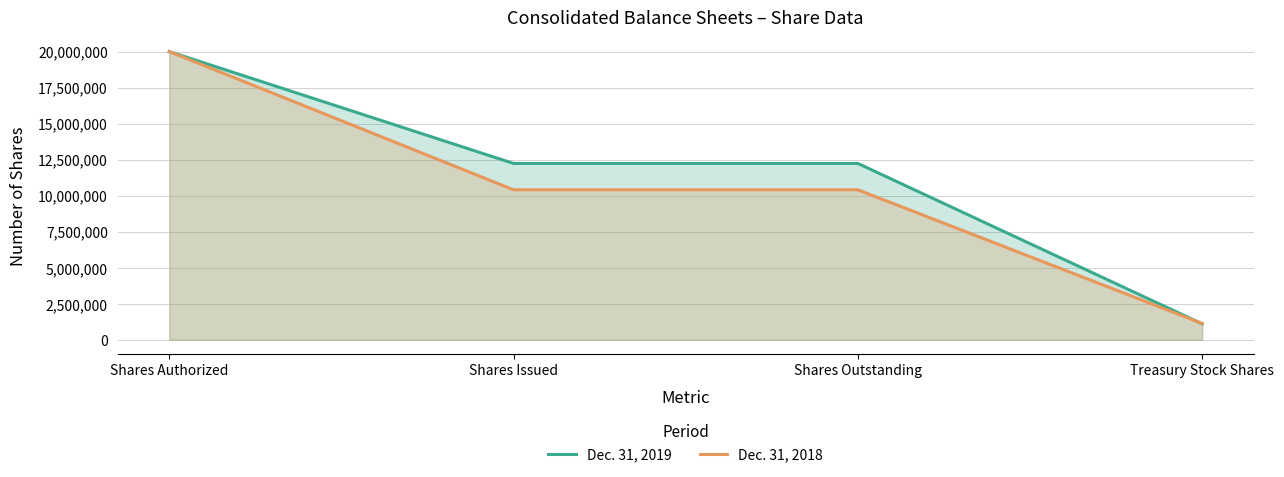

Reading right to left, what are all the values shown in this chart?

Dec. 31, 2019: 1093065	12230000	12230000	20000000
Dec. 31, 2018: 1114739	10400000	10400000	20000000